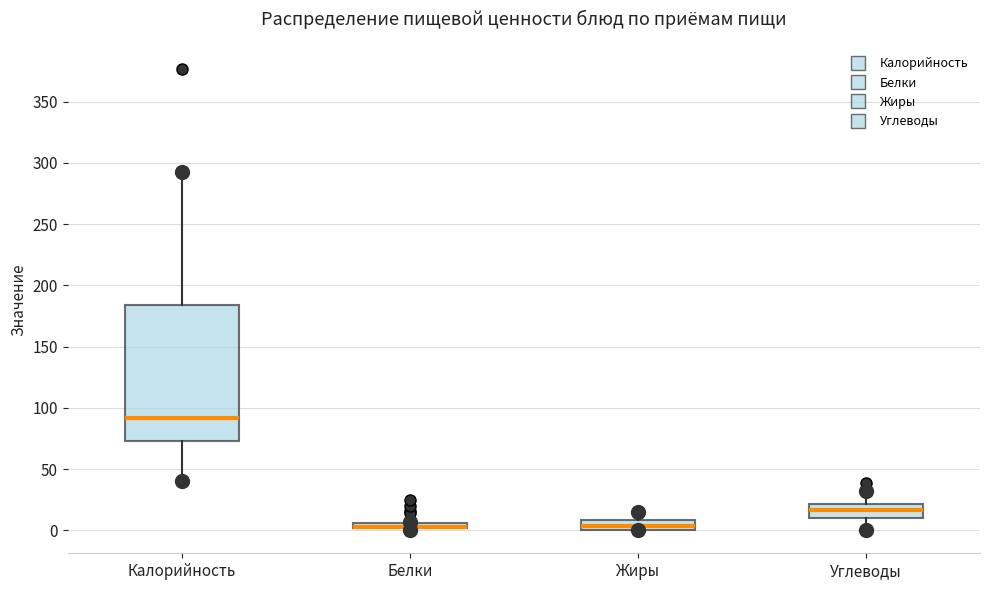

Where is the lower edge of the box for Белки on the y-axis? The values are not printed on the chart, so give them approximately, as read against the axis.

0